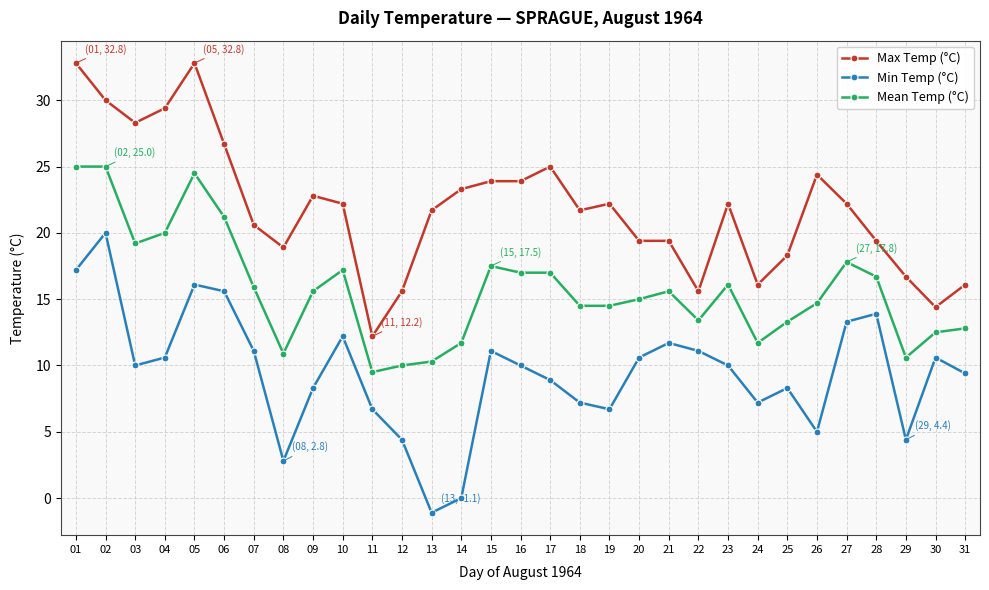

Where is the first local maximum for Min Temp (°C)?

02